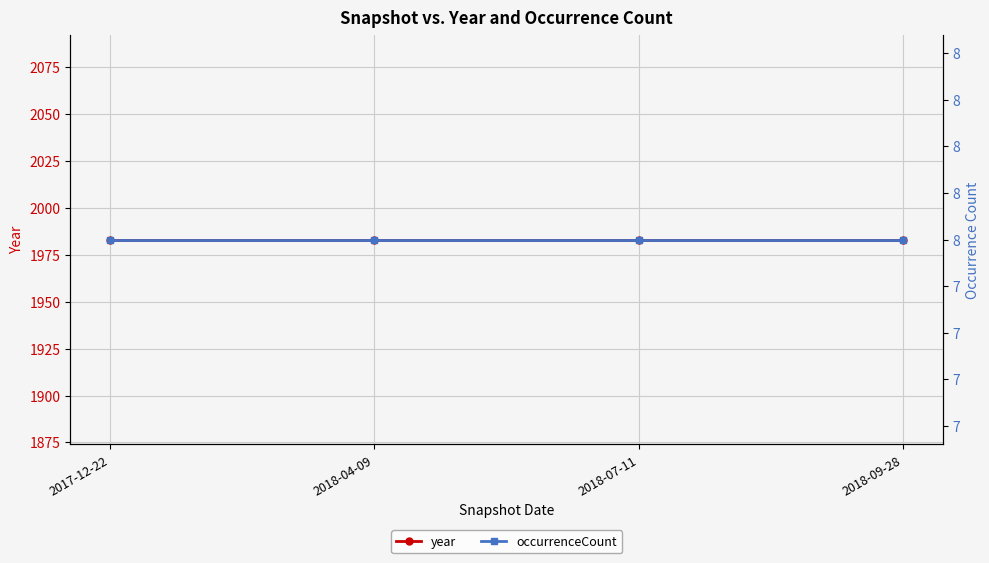

True or false: year and occurrenceCount intersect in this chart.

False